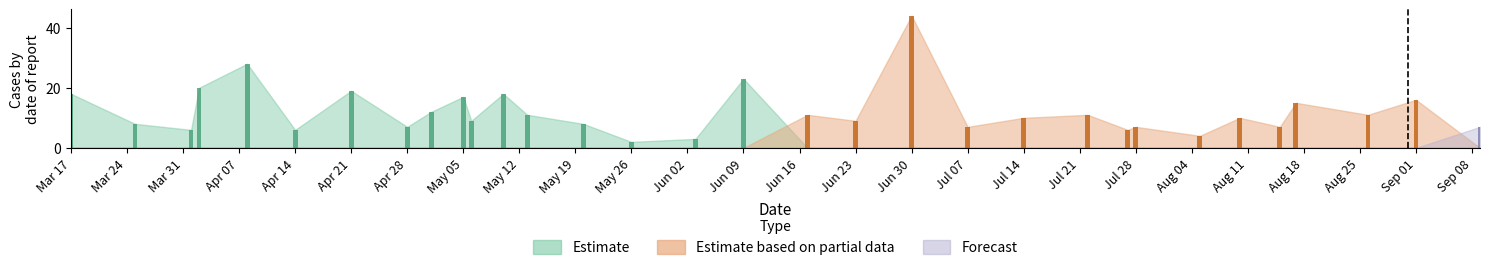

What is the difference between the highest and lowest values at 2018-07-27?

6